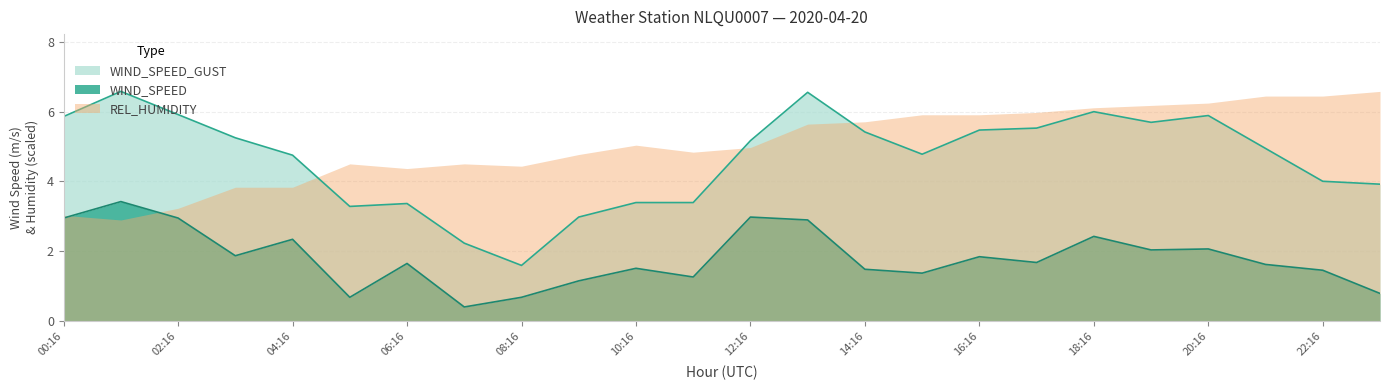

What is the difference between the WIND_SPEED values at 04:16 and 01:16?

1.1